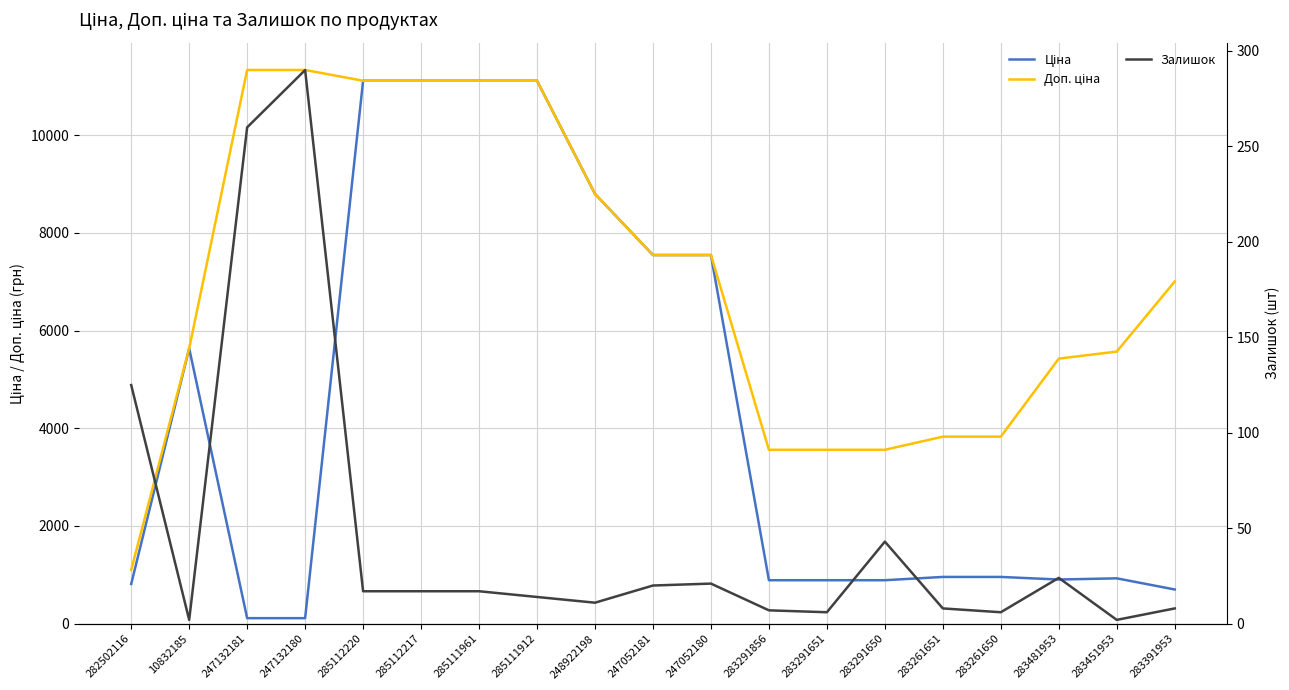

What is the sum of the Залишок values at 285112217 and 247132180?

307.0